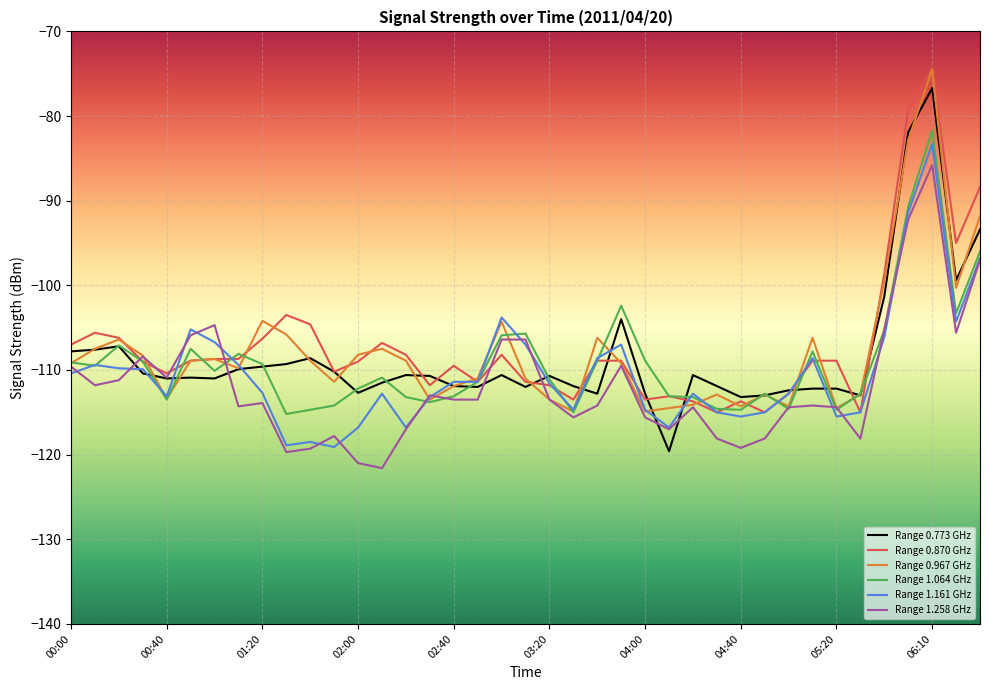

What is the smallest value displayed?

-121.6